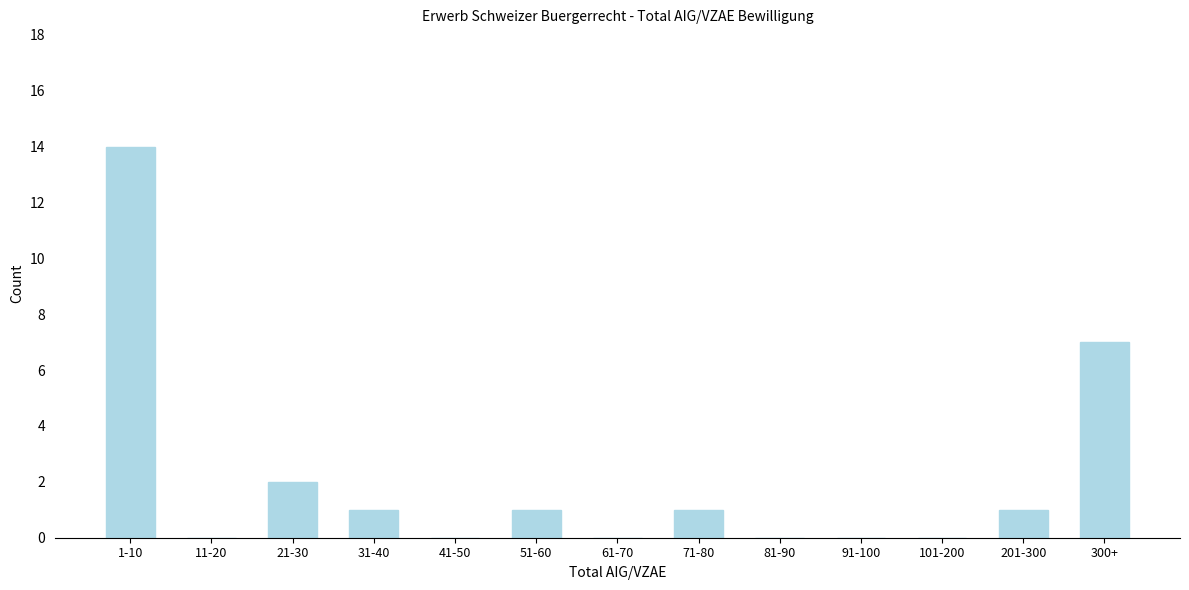

Reading left to right, what are all the values shown in this chart?

1-10=14	11-20=0	21-30=2	31-40=1	41-50=0	51-60=1	61-70=0	71-80=1	81-90=0	91-100=0	101-200=0	201-300=1	300+=7